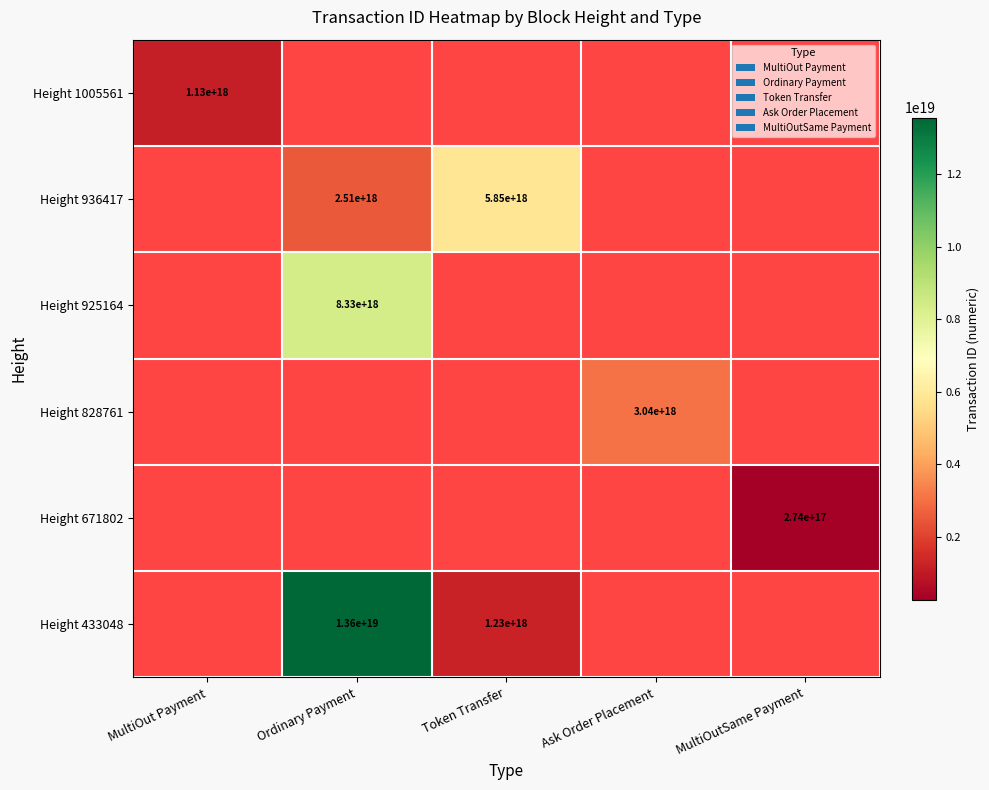

Count the number of data series in this chart.

6